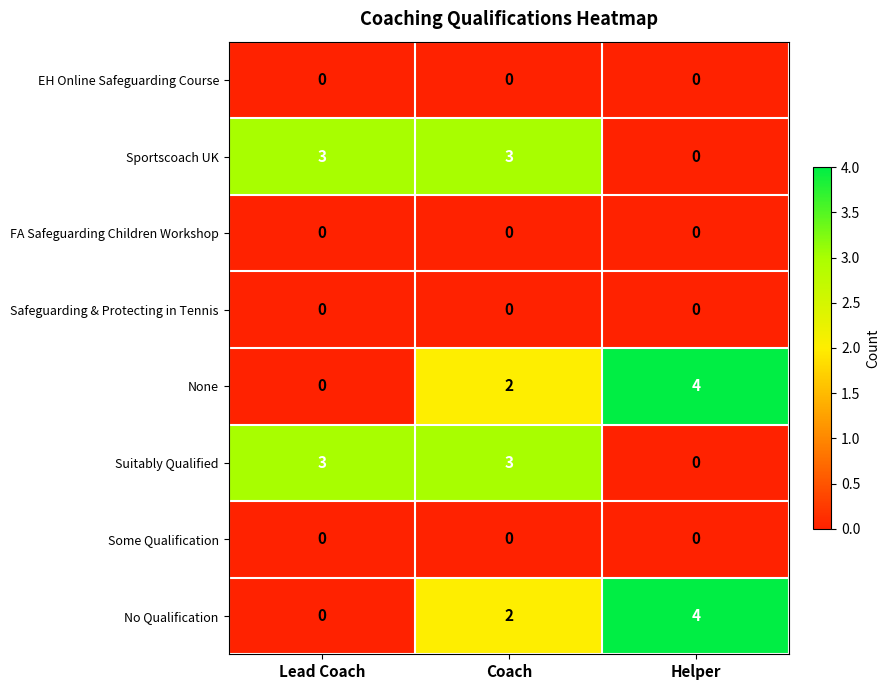

Reading left to right, what are all the values shown in this chart?

EH Online Safeguarding Course: Lead Coach=0	Coach=0	Helper=0
Sportscoach UK: Lead Coach=3	Coach=3	Helper=0
FA Safeguarding Children Workshop: Lead Coach=0	Coach=0	Helper=0
Safeguarding & Protecting in Tennis: Lead Coach=0	Coach=0	Helper=0
None: Lead Coach=0	Coach=2	Helper=4
Suitably Qualified: Lead Coach=3	Coach=3	Helper=0
Some Qualification: Lead Coach=0	Coach=0	Helper=0
No Qualification: Lead Coach=0	Coach=2	Helper=4